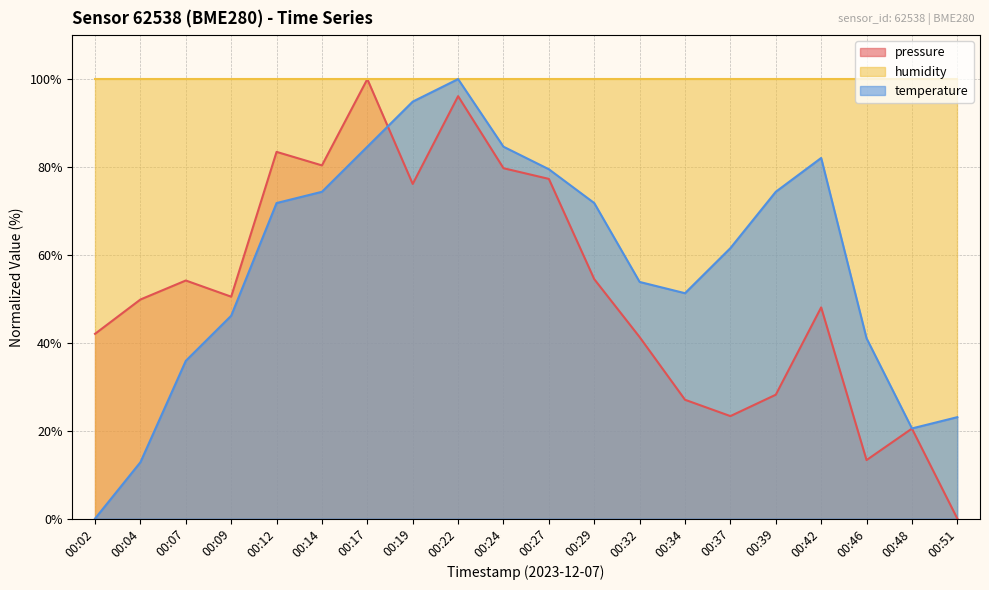

Where do pressure and temperature first cross each other?

00:17 and 00:19